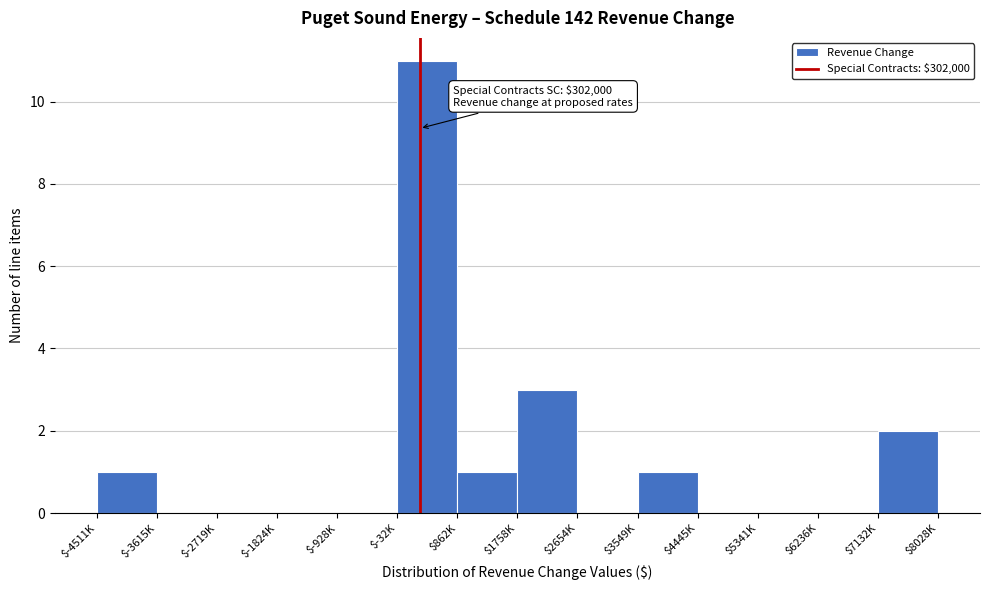

What is the sum of all values?

19